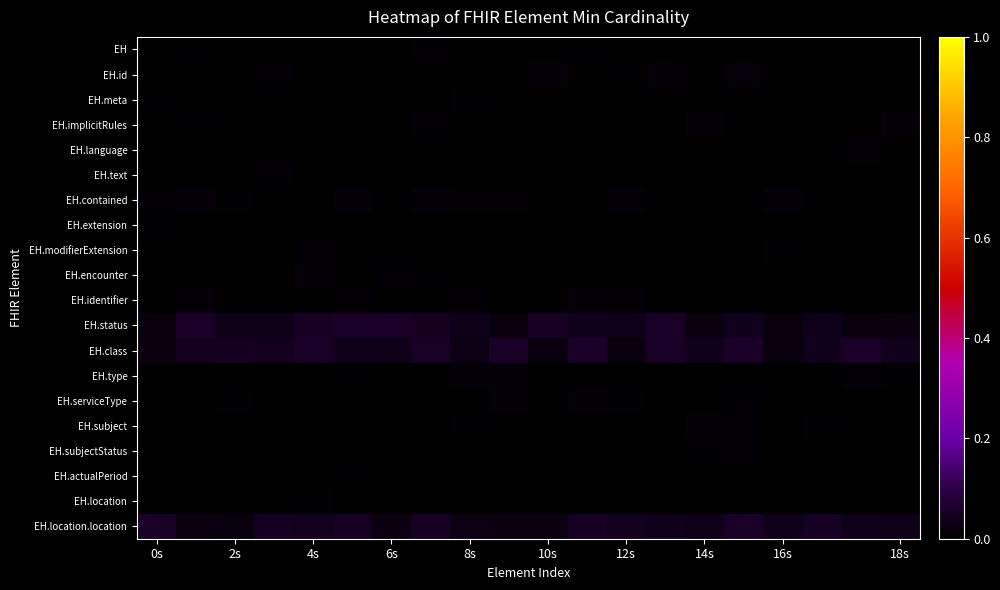

List the series in order of their peak value, lowest first.

EH.extension, EH.location, EH.actualPeriod, EH.meta, EH.text, EH.modifierExtension, EH.subjectStatus, EH, EH.encounter, EH.identifier, EH.id, EH.serviceType, EH.language, EH.subject, EH.implicitRules, EH.type, EH.contained, EH.location.location, EH.status, EH.class